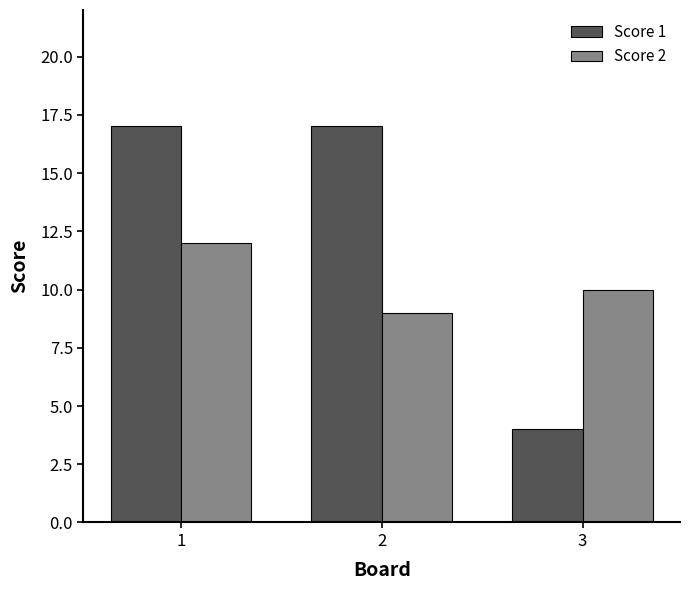

Count the number of data series in this chart.

2